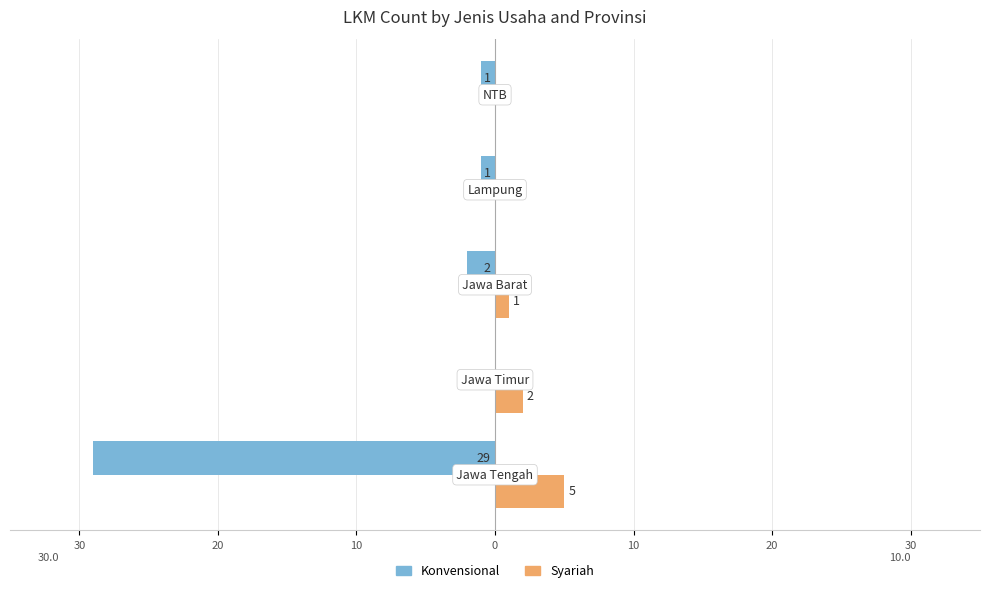

What are all the series names shown in the legend?

Konvensional, Syariah